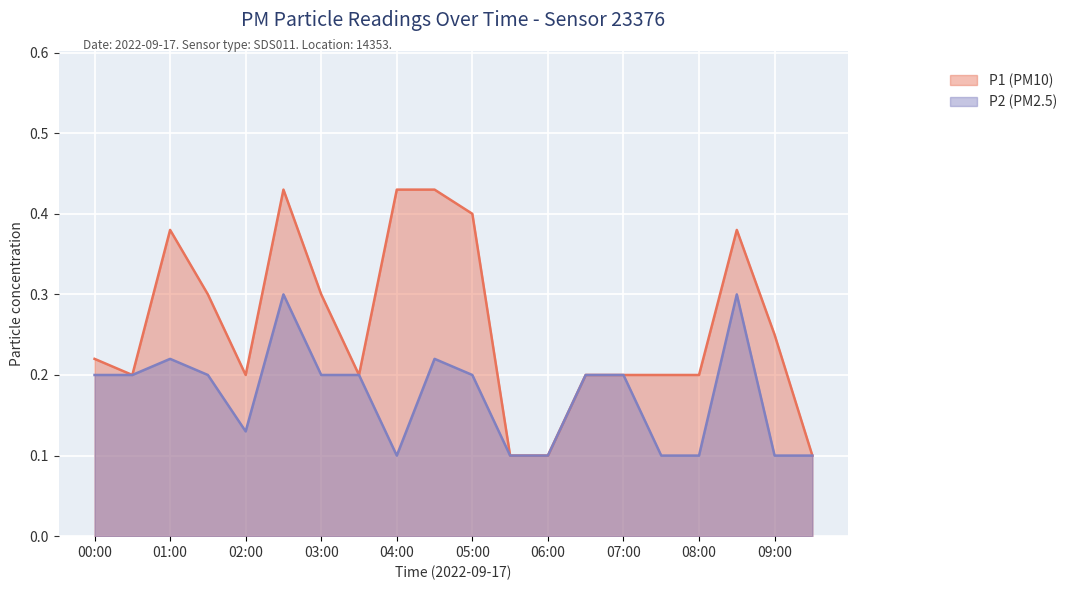

Where is P2 nearest to the value 0?

04:00